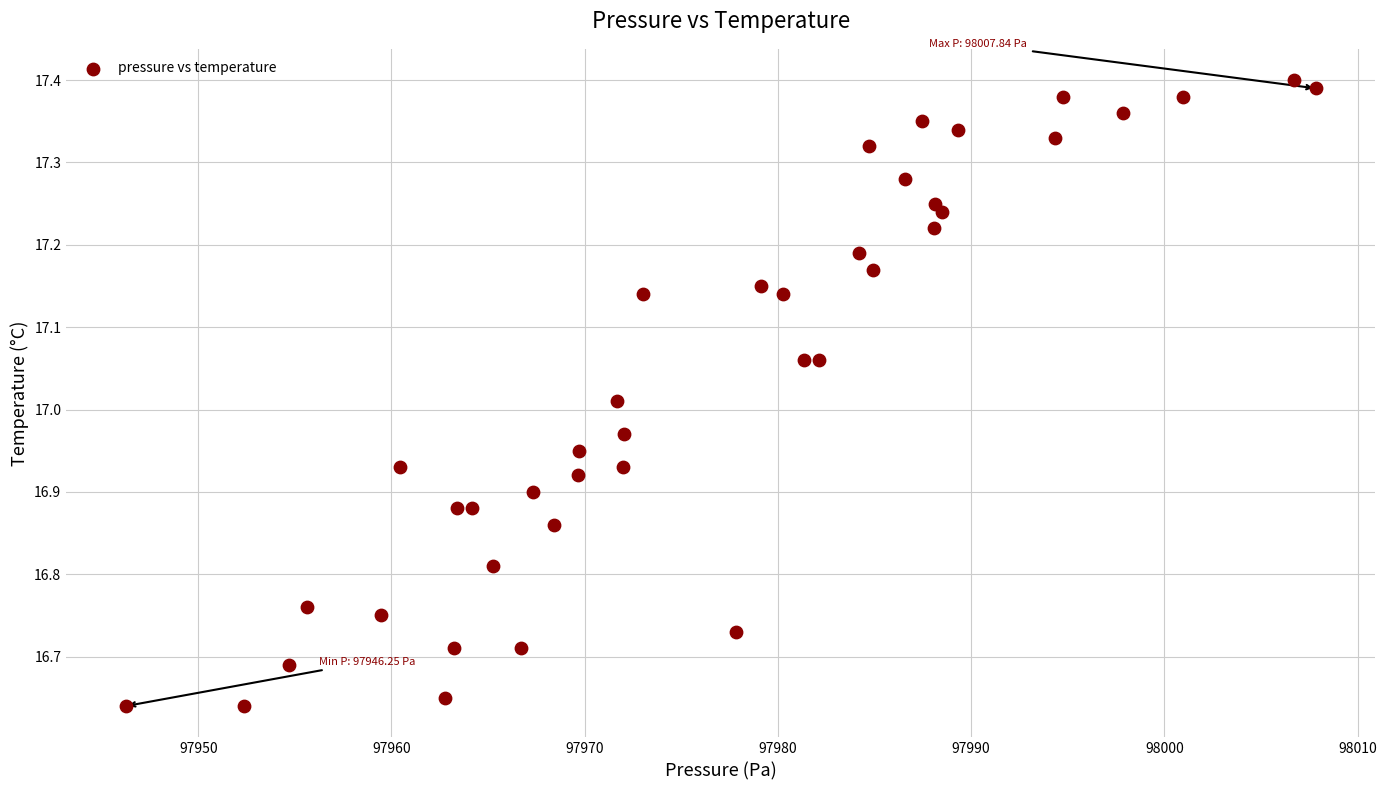

What is the range of X values (max minus min)?

61.6